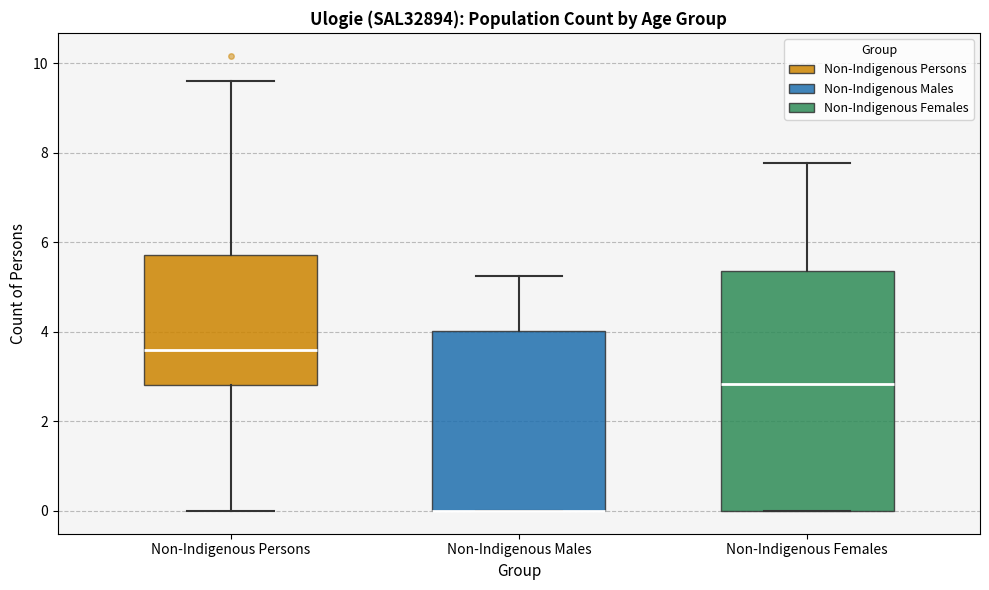

Which box is the tallest, from its lower edge to its upper edge?

Non-Indigenous Females